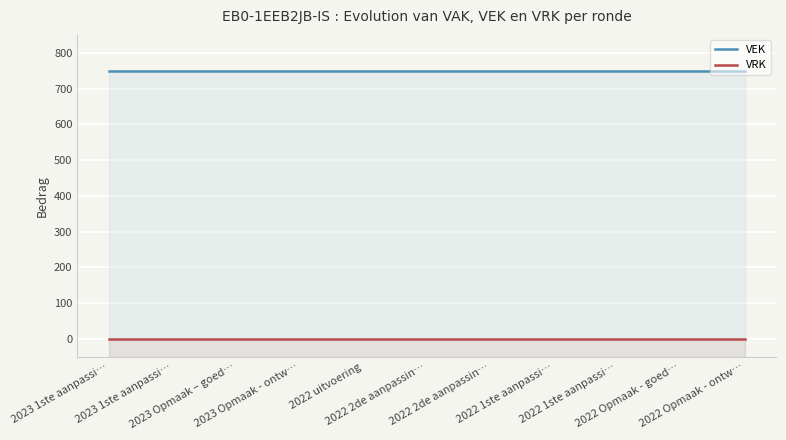

What is the label of the 10th point from the left?

2022 Opmaak - goed…